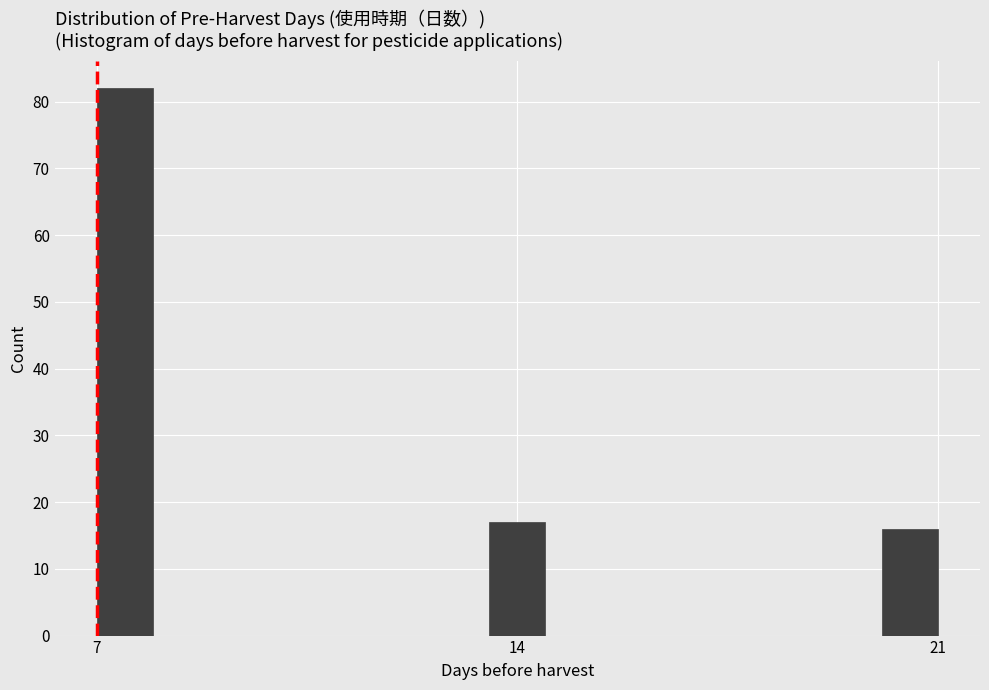

Read against the x-axis, roughly where is the centre of the tallest bar?

7